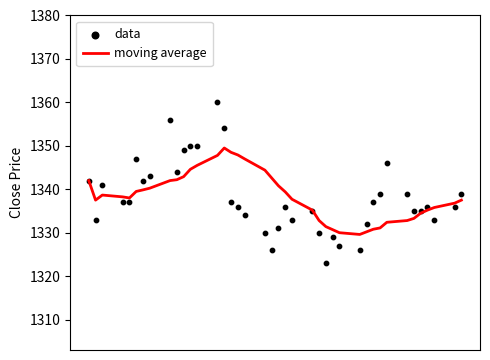

At how many categories does at least one series exceed 1344?

12